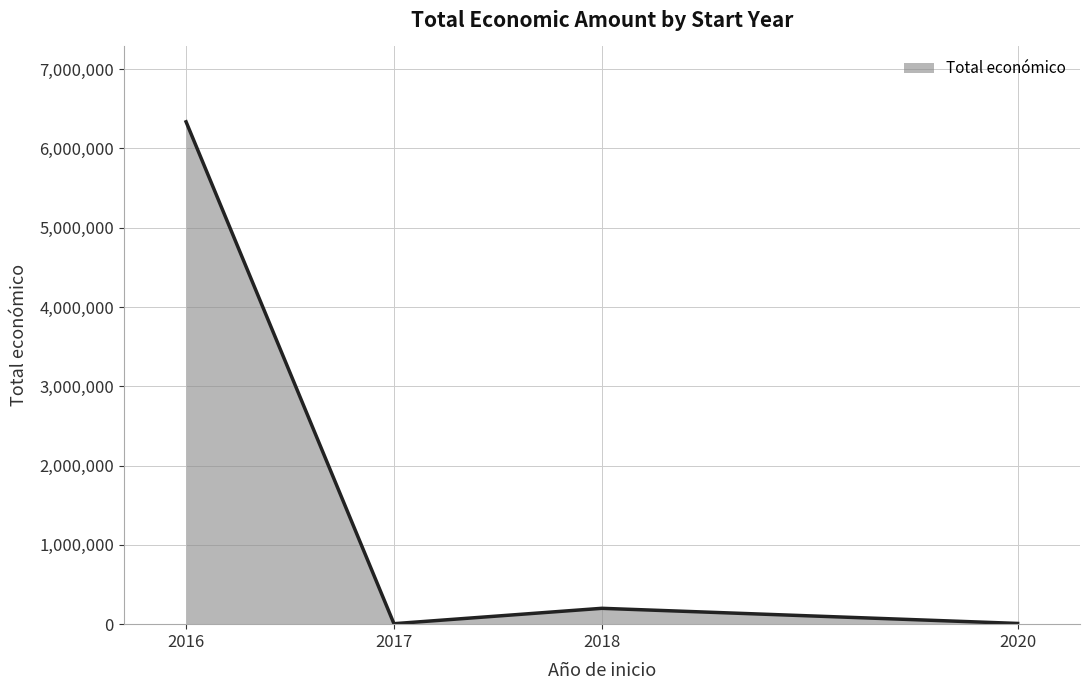

Does the chart display data point markers on the line(s)?

No